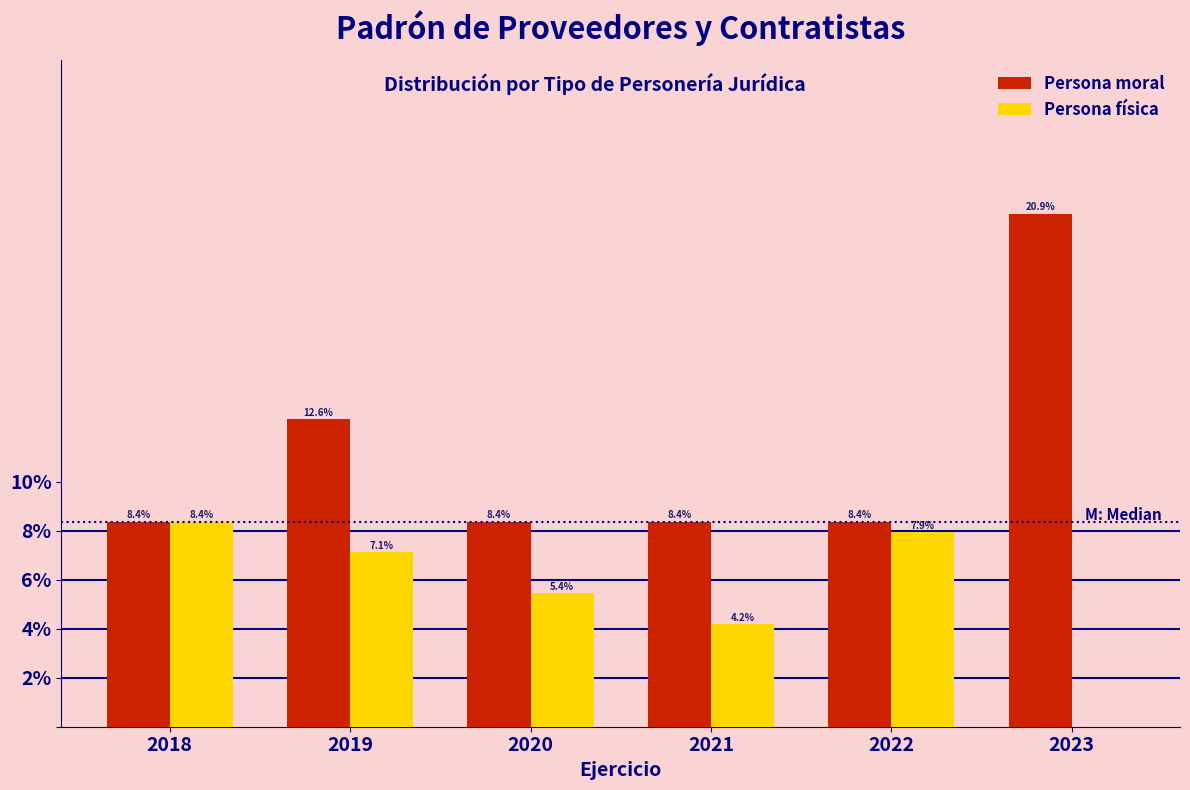

Reading left to right, extract all data points from this chart.

Persona moral: 2018=8.4	2019=12.6	2020=8.4	2021=8.4	2022=8.4	2023=20.9
Persona física: 2018=8.4	2019=7.1	2020=5.4	2021=4.2	2022=7.9	2023=0.0